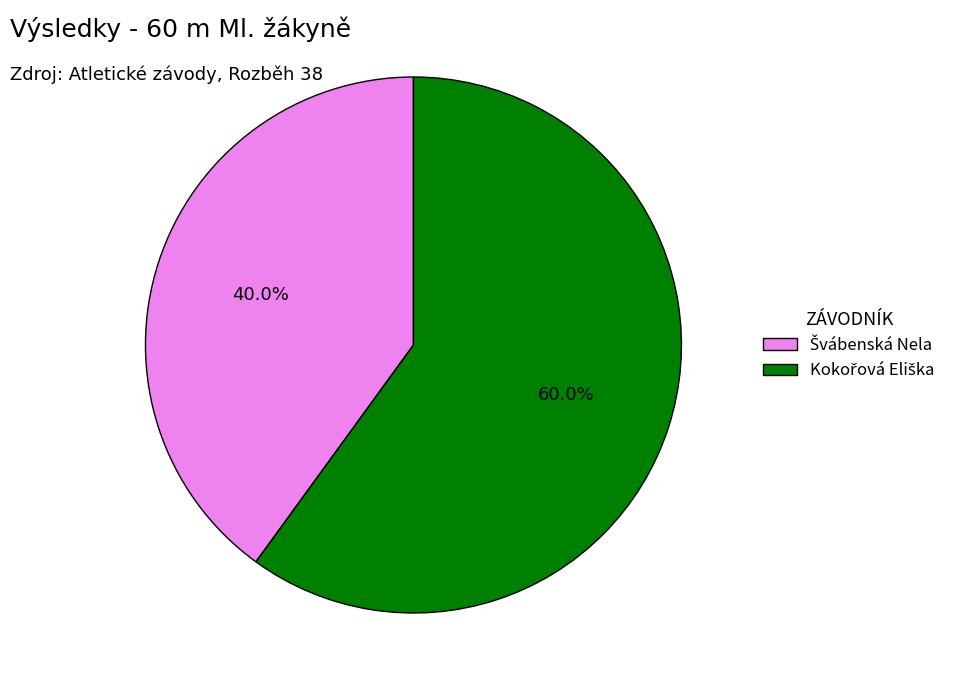

Does any single category account for the majority?

Yes